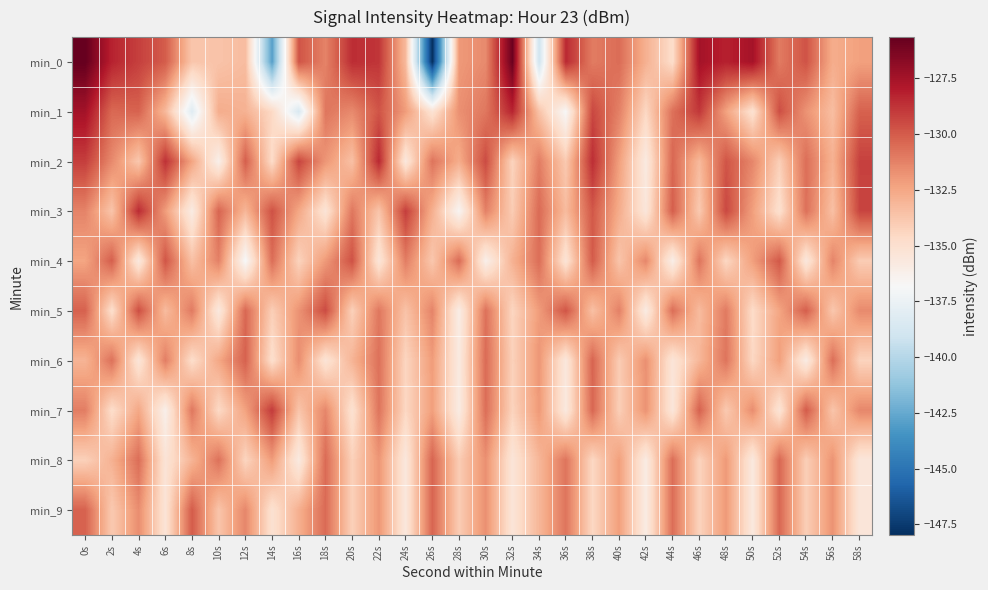

Reading right to left, transcribe all the data shown in this chart.

min_0: 58s=-132.3	56s=-132.7	54s=-129.8	52s=-131.0	50s=-127.5	48s=-128.2	46s=-127.5	44s=-134.8	42s=-132.9	40s=-130.6	38s=-131.0	36s=-128.4	34s=-139.0	32s=-125.8	30s=-131.5	28s=-132.0	26s=-148.0	24s=-133.2	22s=-128.8	20s=-128.6	18s=-131.3	16s=-129.8	14s=-143.0	12s=-133.3	10s=-133.6	8s=-133.8	6s=-130.0	4s=-129.2	2s=-128.2	0s=-125.7
min_1: 58s=-130.2	56s=-133.4	54s=-131.8	52s=-129.6	50s=-135.1	48s=-132.3	46s=-128.9	44s=-130.7	42s=-134.5	40s=-131.2	38s=-129.4	36s=-136.8	34s=-133.6	32s=-128.3	30s=-130.9	28s=-131.7	26s=-135.2	24s=-132.1	22s=-129.8	20s=-131.5	18s=-130.9	16s=-138.6	14s=-134.5	12s=-132.9	10s=-132.7	8s=-138.2	6s=-133.2	4s=-130.2	2s=-130.4	0s=-127.5
min_2: 58s=-129.2	56s=-132.9	54s=-130.6	52s=-134.1	50s=-131.4	48s=-129.8	46s=-133.2	44s=-130.4	42s=-135.8	40s=-132.2	38s=-128.6	36s=-133.9	34s=-131.1	32s=-134.3	30s=-129.5	28s=-132.7	26s=-130.8	24s=-135.6	22s=-128.4	20s=-133.5	18s=-131.9	16s=-129.3	14s=-134.7	12s=-130.1	10s=-136.2	8s=-132.4	6s=-128.7	4s=-133.8	2s=-131.5	0s=-129.1
min_3: 58s=-129.3	56s=-133.5	54s=-130.7	52s=-135.0	50s=-132.2	48s=-129.4	46s=-133.9	44s=-130.1	42s=-135.5	40s=-132.7	38s=-129.9	36s=-133.3	34s=-130.5	32s=-134.0	30s=-131.2	28s=-136.6	26s=-132.8	24s=-129.1	22s=-133.7	20s=-130.9	18s=-135.3	16s=-132.5	14s=-129.7	12s=-133.1	10s=-130.3	8s=-135.9	6s=-132.1	4s=-128.5	2s=-133.7	0s=-131.3
min_4: 58s=-134.0	56s=-131.3	54s=-135.6	52s=-129.9	50s=-132.2	48s=-134.5	46s=-130.8	44s=-136.1	42s=-131.4	40s=-133.7	38s=-130.0	36s=-135.3	34s=-130.6	32s=-132.9	30s=-136.2	28s=-130.5	26s=-133.8	24s=-131.1	22s=-135.4	20s=-129.7	18s=-132.0	16s=-134.3	14s=-130.6	12s=-136.9	10s=-131.2	8s=-133.5	6s=-129.8	4s=-135.7	2s=-130.1	0s=-132.4
min_5: 58s=-131.5	56s=-133.8	54s=-130.1	52s=-132.4	50s=-134.7	48s=-131.0	46s=-133.3	44s=-130.6	42s=-135.9	40s=-131.2	38s=-133.5	36s=-129.8	34s=-132.1	32s=-134.4	30s=-130.7	28s=-136.0	26s=-131.3	24s=-133.6	22s=-130.9	20s=-134.2	18s=-129.5	16s=-131.8	14s=-134.1	12s=-130.4	10s=-135.7	8s=-131.0	6s=-133.3	4s=-129.6	2s=-134.9	0s=-130.2
min_6: 58s=-134.3	56s=-130.6	54s=-135.9	52s=-132.2	50s=-134.5	48s=-130.8	46s=-133.1	44s=-135.4	42s=-131.7	40s=-134.0	38s=-130.3	36s=-135.6	34s=-131.9	32s=-134.2	30s=-130.5	28s=-135.8	26s=-132.1	24s=-134.4	22s=-130.7	20s=-133.0	18s=-135.3	16s=-131.6	14s=-134.9	12s=-130.2	10s=-132.5	8s=-134.8	6s=-131.1	4s=-135.4	2s=-130.7	0s=-133.0
min_7: 58s=-131.4	56s=-133.7	54s=-130.0	52s=-135.3	50s=-131.6	48s=-133.9	46s=-130.2	44s=-135.5	42s=-131.8	40s=-134.1	38s=-130.4	36s=-135.7	34s=-132.0	32s=-134.3	30s=-130.6	28s=-135.9	26s=-132.2	24s=-134.5	22s=-130.8	20s=-135.1	18s=-131.4	16s=-133.7	14s=-129.0	12s=-132.3	10s=-134.6	8s=-130.9	6s=-136.2	4s=-132.5	2s=-134.8	0s=-131.1
min_8: 58s=-135.5	56s=-131.8	54s=-134.1	52s=-130.4	50s=-135.7	48s=-132.0	46s=-134.3	44s=-130.6	42s=-135.9	40s=-132.2	38s=-134.5	36s=-130.8	34s=-133.1	32s=-135.4	30s=-131.7	28s=-134.0	26s=-130.3	24s=-135.6	22s=-131.9	20s=-134.2	18s=-130.5	16s=-135.8	14s=-132.1	12s=-134.4	10s=-130.7	8s=-133.0	6s=-135.3	4s=-130.6	2s=-132.9	0s=-134.2
min_9: 58s=-135.5	56s=-131.8	54s=-134.1	52s=-130.4	50s=-135.7	48s=-132.0	46s=-134.3	44s=-130.6	42s=-135.9	40s=-132.2	38s=-134.5	36s=-130.8	34s=-133.1	32s=-135.4	30s=-131.7	28s=-134.0	26s=-130.3	24s=-135.6	22s=-131.9	20s=-134.2	18s=-130.5	16s=-132.8	14s=-135.1	12s=-131.4	10s=-133.7	8s=-130.0	6s=-135.3	4s=-131.6	2s=-133.9	0s=-130.2